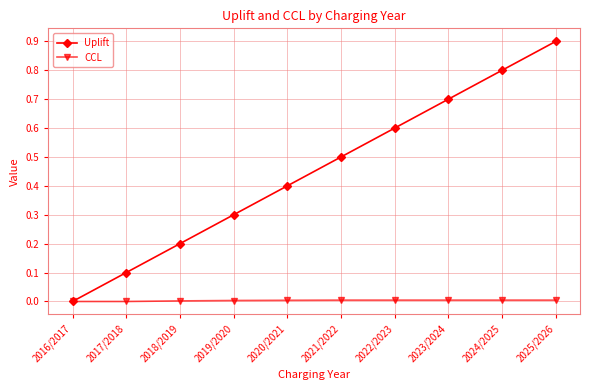

True or false: Uplift has more than 2 points higher than both neighbors.

False